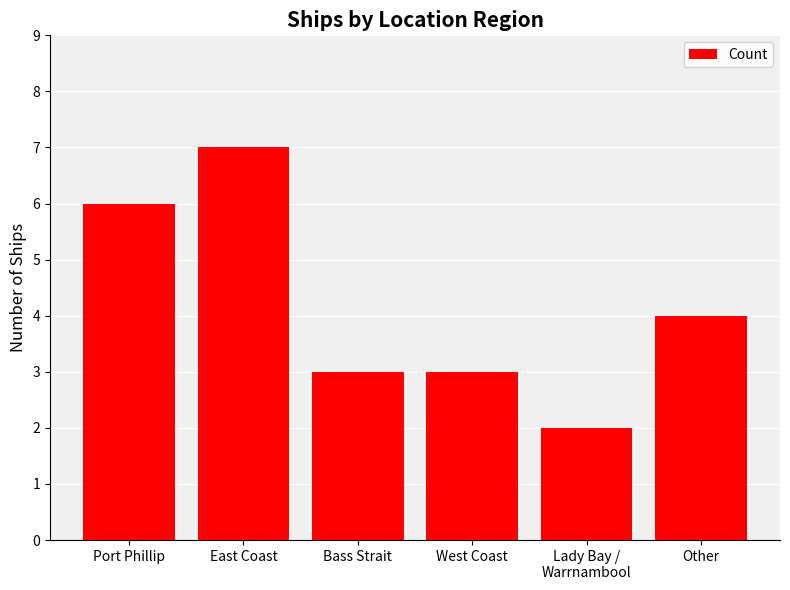

Reading left to right, extract all data points from this chart.

6	7	3	3	2	4